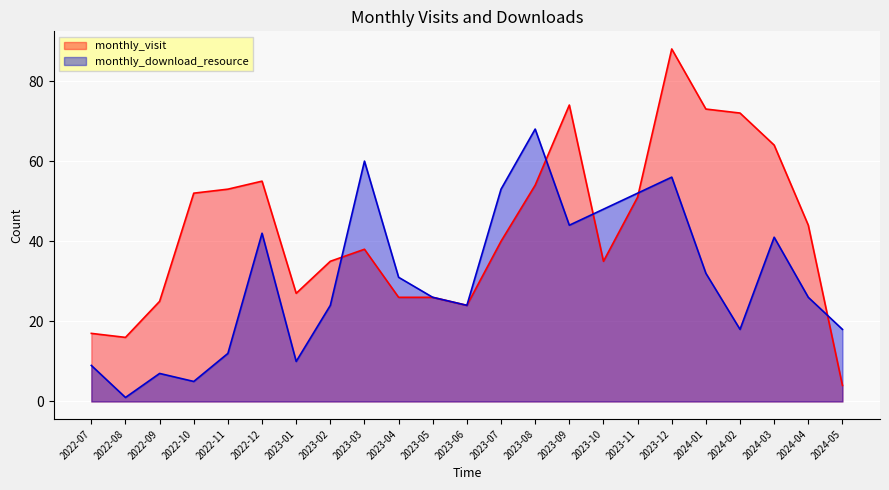

What is the label of the 22nd point from the right?

2022-08